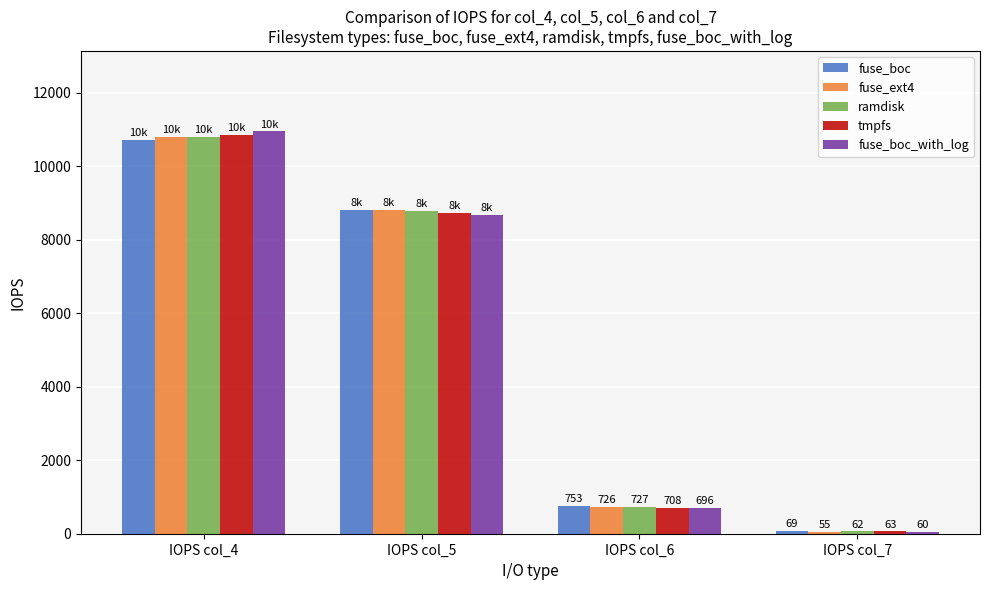

At which category is the sum across all series the highest?

IOPS col_4